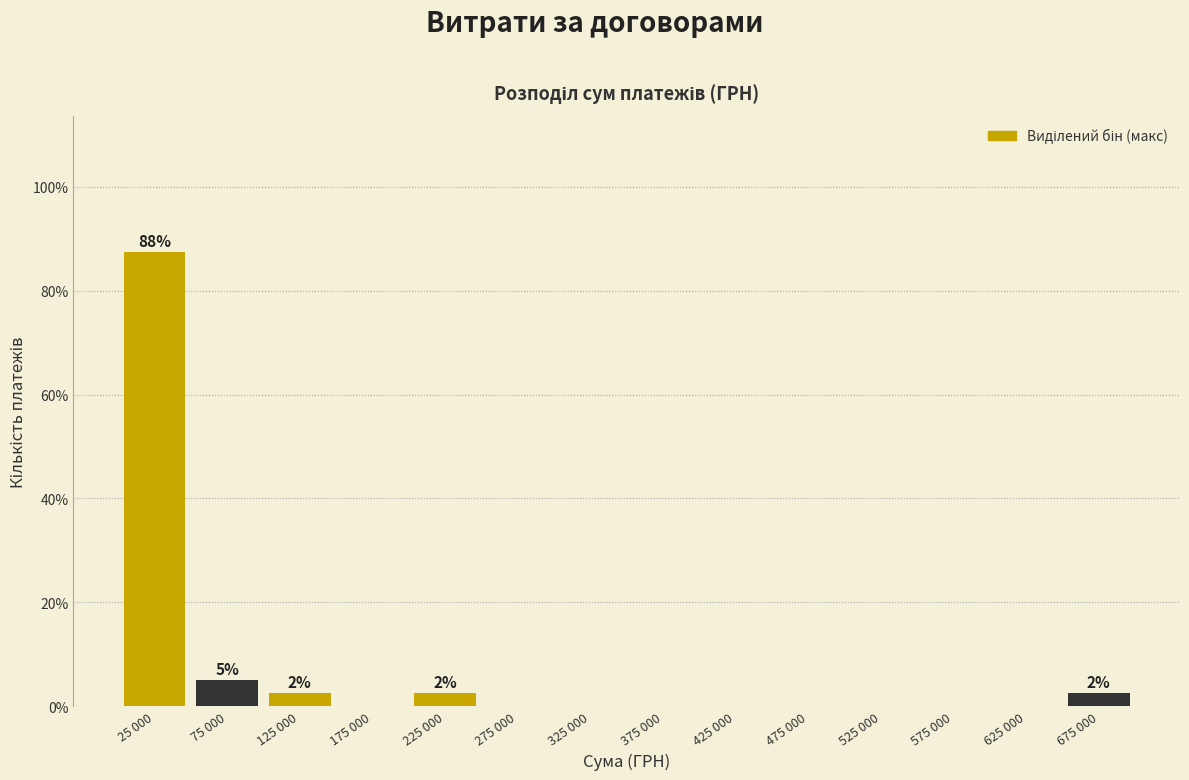

Reading left to right, extract all data points from this chart.

25 000=87.5	75 000=5.0	125 000=2.5	175 000=0.0	225 000=2.5	275 000=0.0	325 000=0.0	375 000=0.0	425 000=0.0	475 000=0.0	525 000=0.0	575 000=0.0	625 000=0.0	675 000=2.5